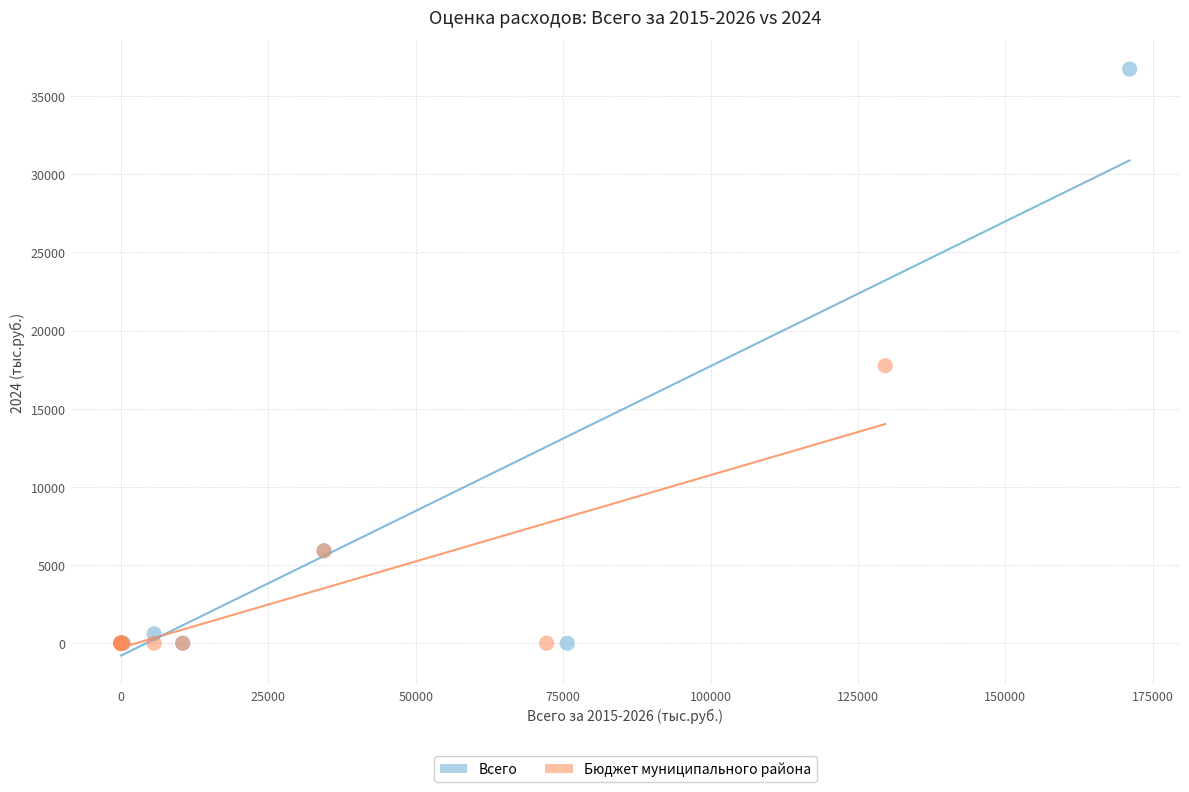

Which series has the widest spread of Y values?

Всего